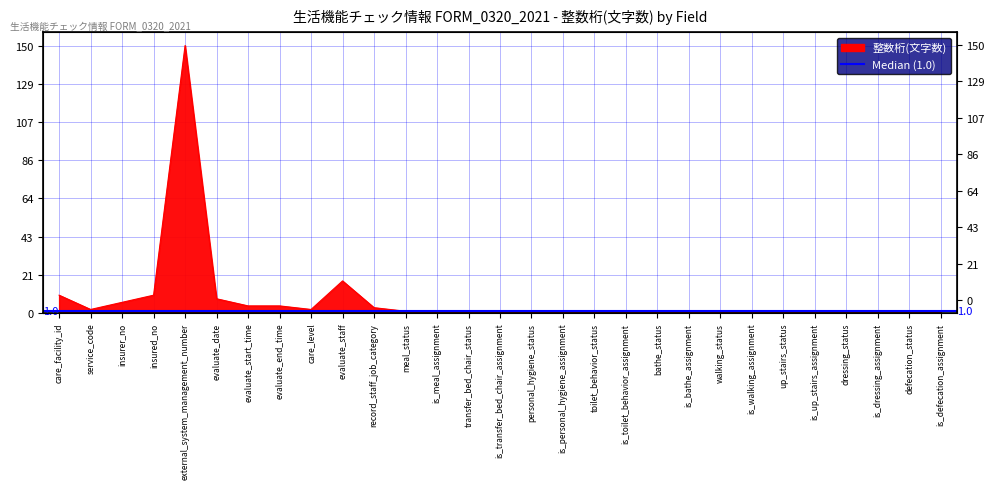

True or false: there are more than 2 points higher than both neighbors.

False